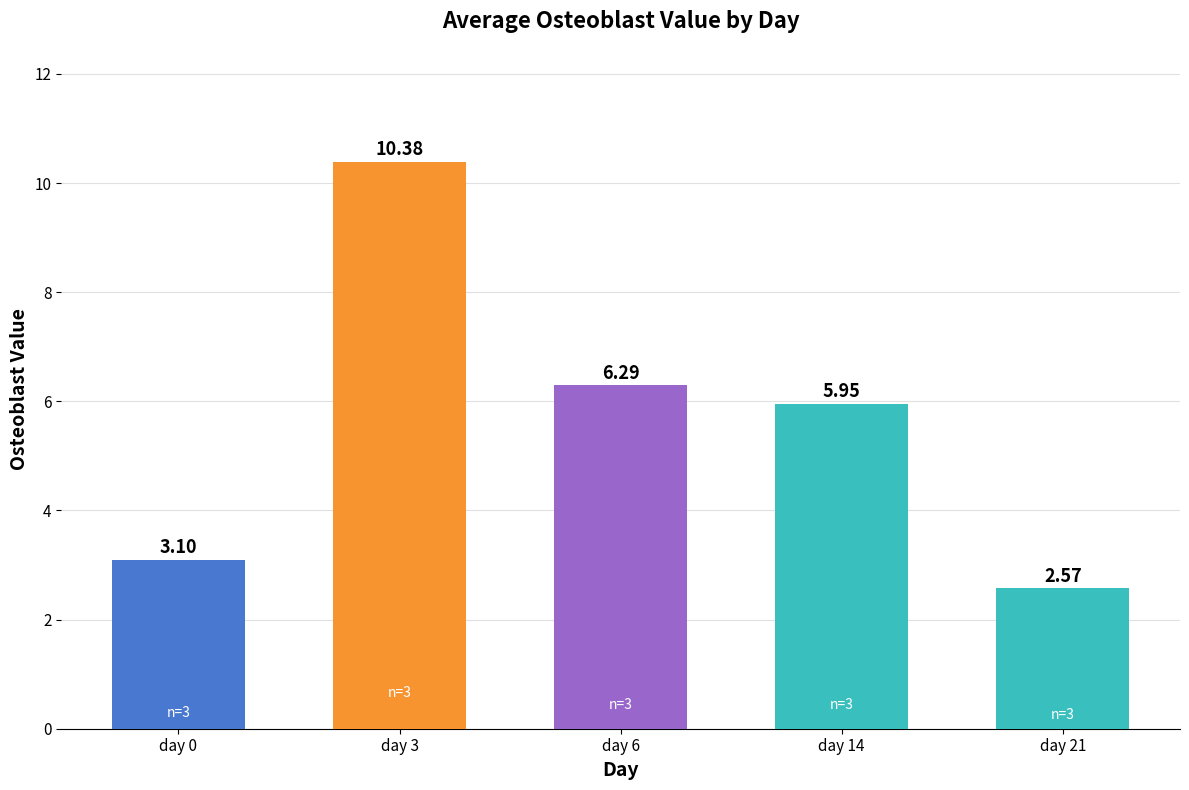

Rank the categories by value from highest to lowest.

day 3, day 6, day 14, day 0, day 21